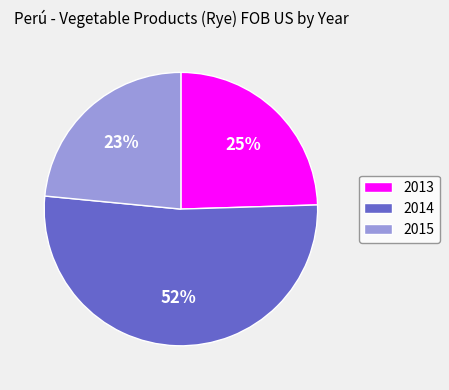

Which has a higher value, 2015 or 2014?

2014